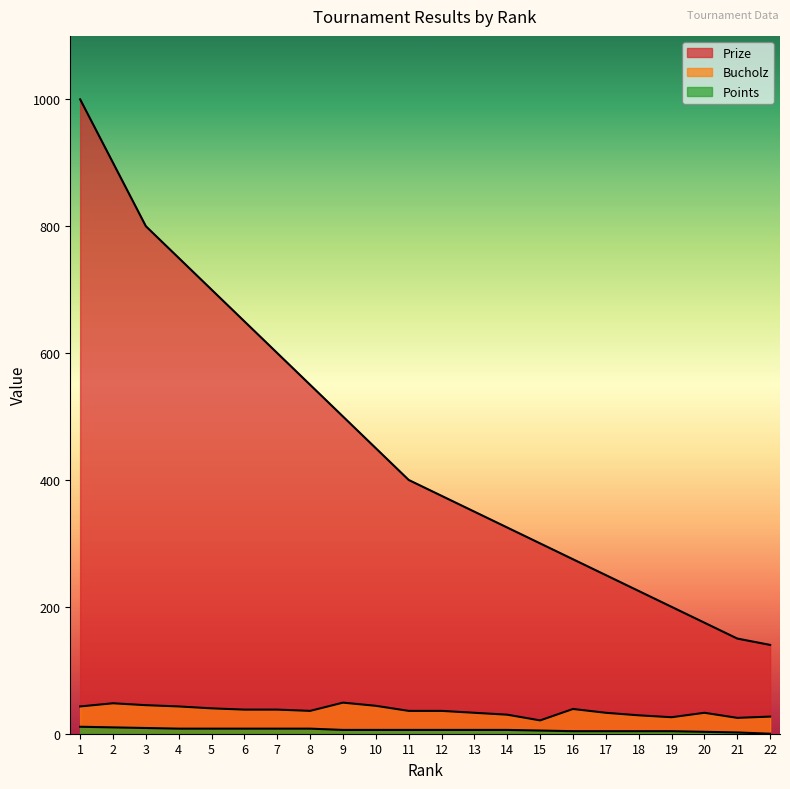

Which series changed the most between 9 and 17?

Prize